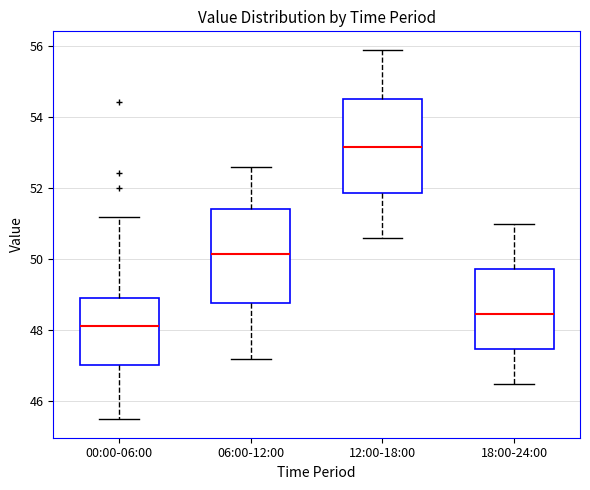

Reading left to right, read every box against the y-axis: the position of its median line, the range the box covers, and the ends of its whiskers. The values are not printed on the chart, so give them approximately, as read against the axis.

00:00-06:00: median 48.2, box 47.0 to 49.0, whiskers 45.6 to 51.2
06:00-12:00: median 50.2, box 48.8 to 51.4, whiskers 47.2 to 52.6
12:00-18:00: median 53.2, box 51.8 to 54.6, whiskers 50.6 to 56.0
18:00-24:00: median 48.4, box 47.4 to 49.8, whiskers 46.6 to 51.0